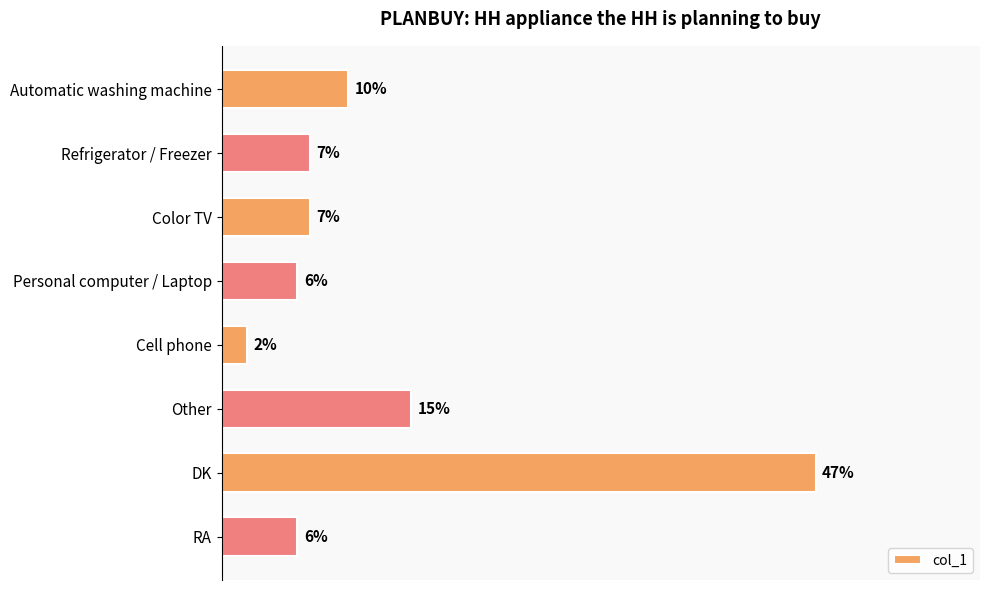

What is the label of the 2nd bar from the bottom?

DK